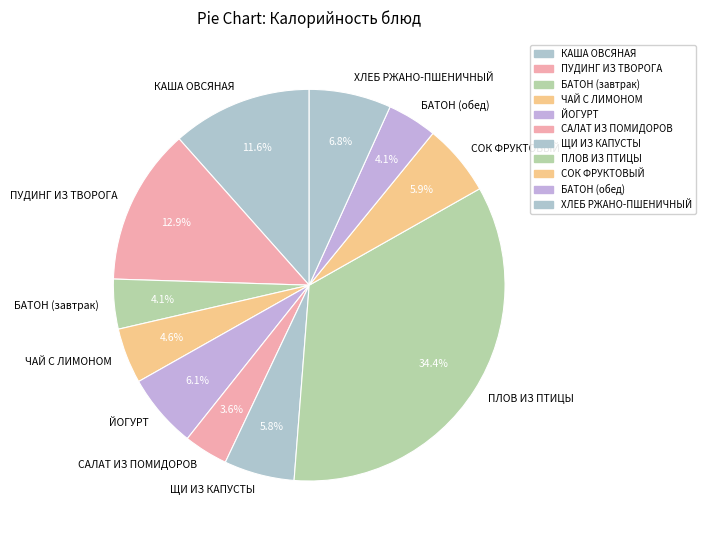

Count the number of slices in the pie.

11